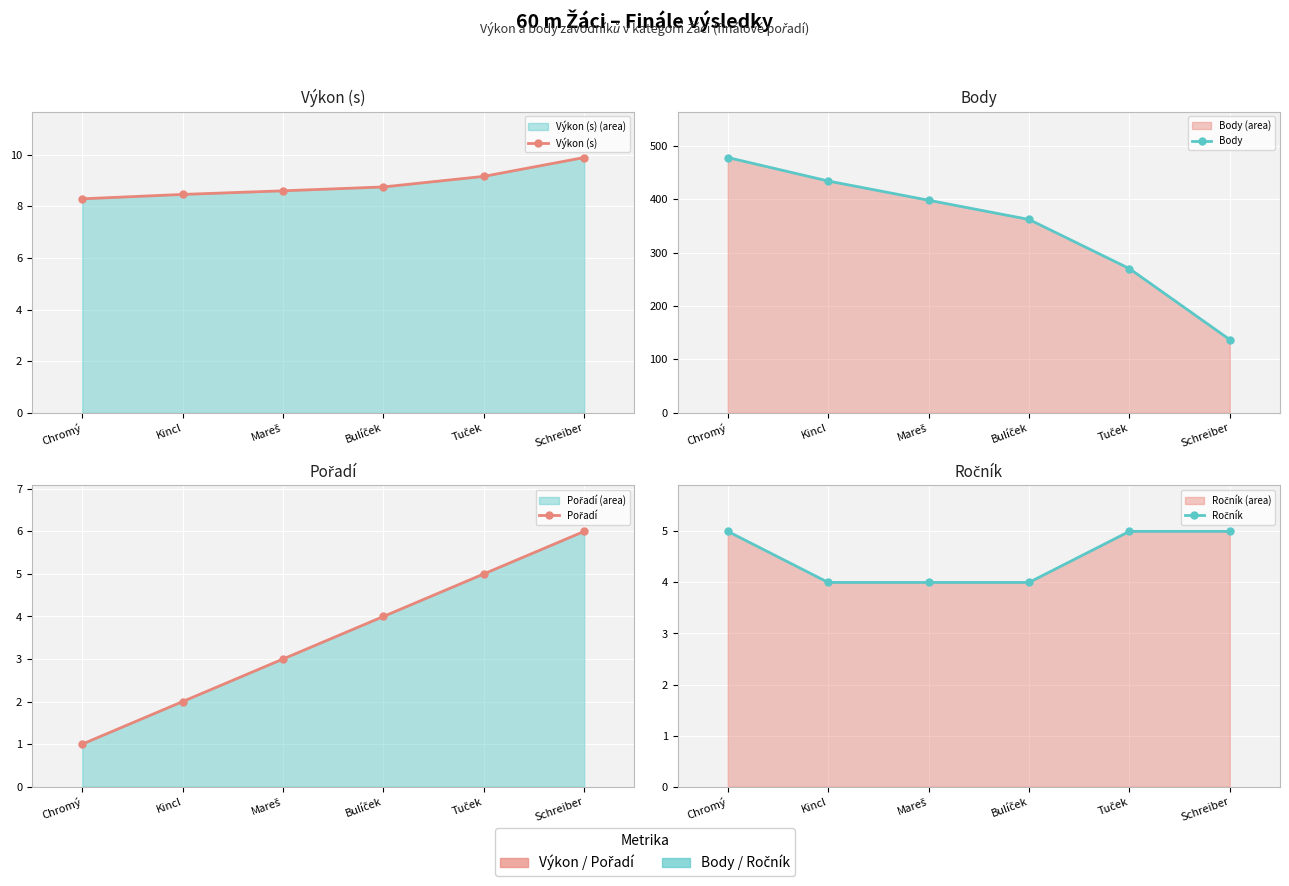

What is the label of the 3rd point from the right?

Bulíček